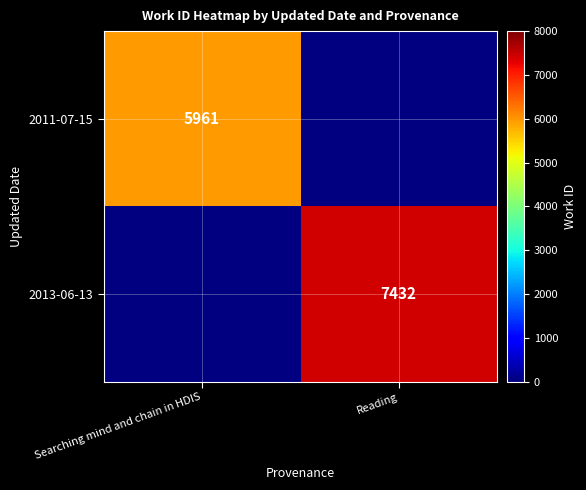

Is it true that 2013-06-13 equals 9895.8 at Reading?

False